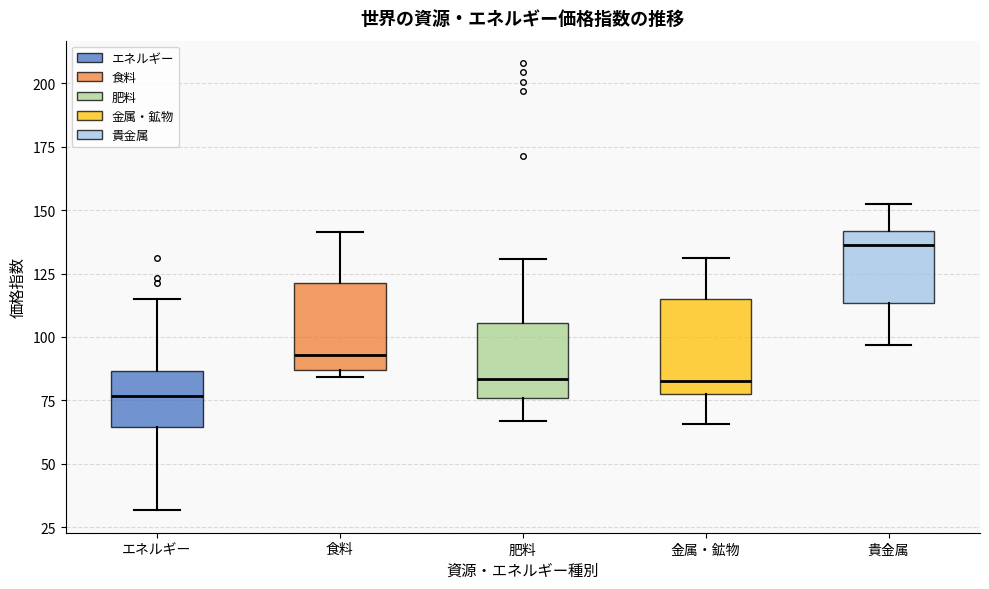

Reading left to right, read every box against the y-axis: the position of its median line, the range the box covers, and the ends of its whiskers. The values are not printed on the chart, so give them approximately, as read against the axis.

エネルギー: median 75, box 65 to 85, whiskers 30 to 115
食料: median 95, box 85 to 120, whiskers 85 (just below the box's lower edge) to 140
肥料: median 85, box 75 to 105, whiskers 65 to 130
金属・鉱物: median 85, box 75 to 115, whiskers 65 to 130
貴金属: median 135, box 115 to 140, whiskers 95 to 150